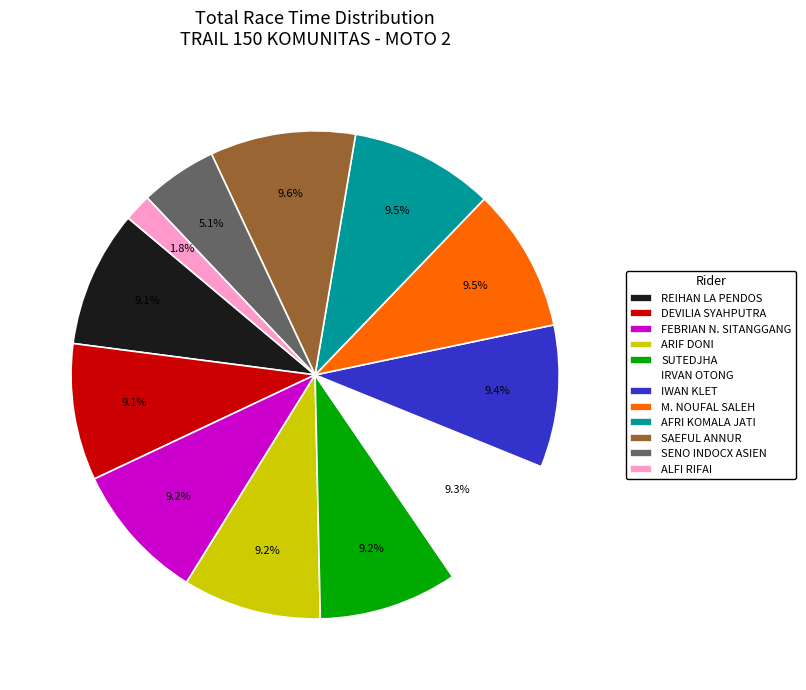

Between ALFI RIFAI and IRVAN OTONG, which is larger?

IRVAN OTONG